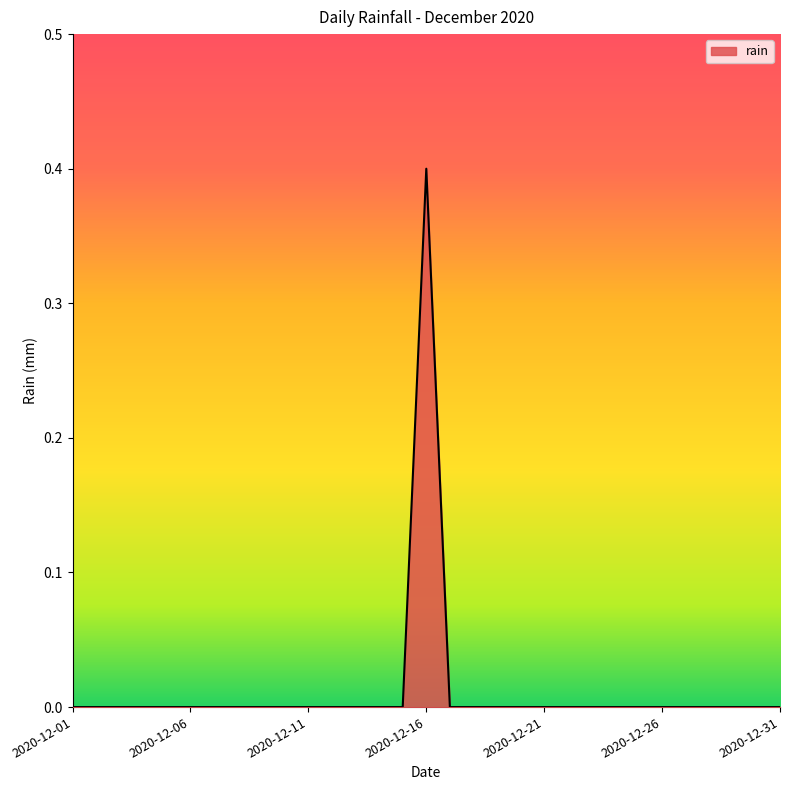

What is the sum of all values?

0.4